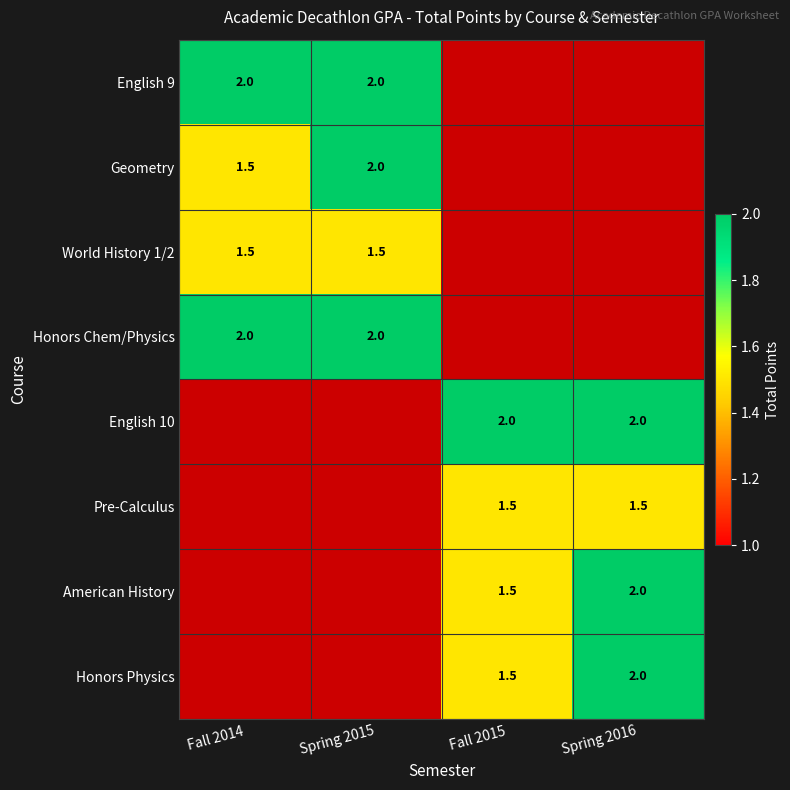

True or false: American History has a value of 0.8 at Spring 2016.

False